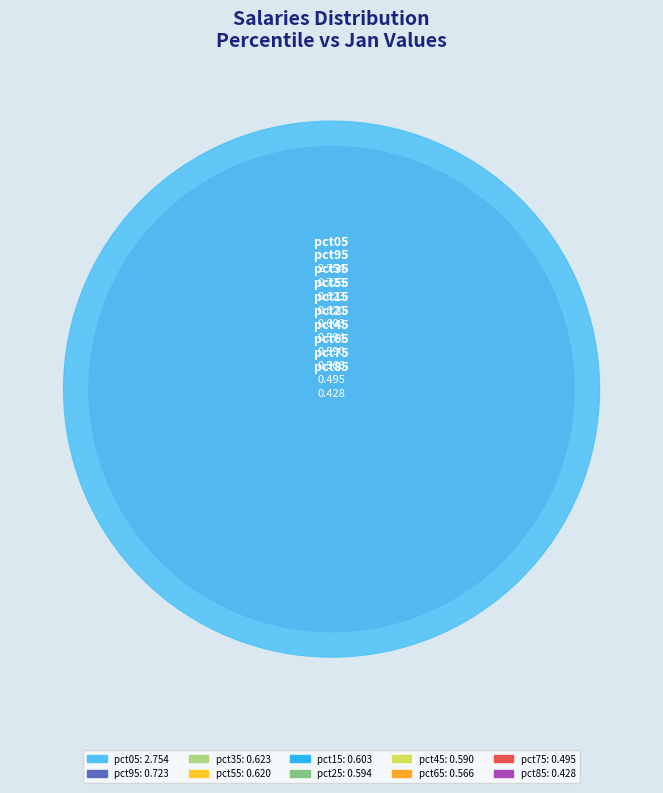

To the nearest percent, what is the difference between the largest and smallest slice percentages?

29%